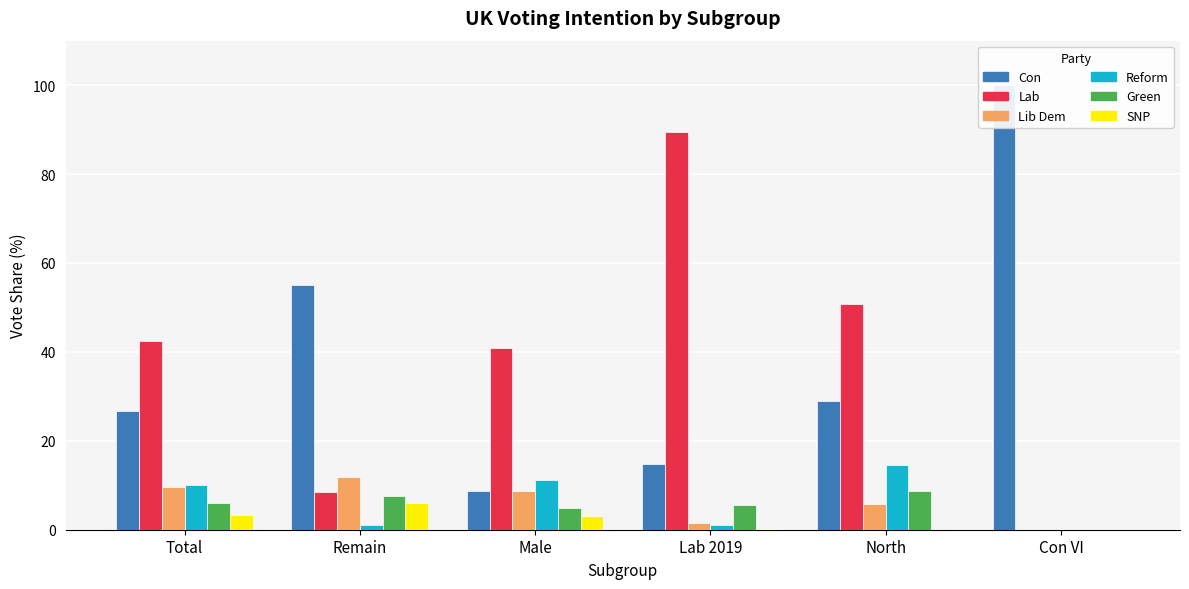

Between Total and Remain, which is larger?

Remain